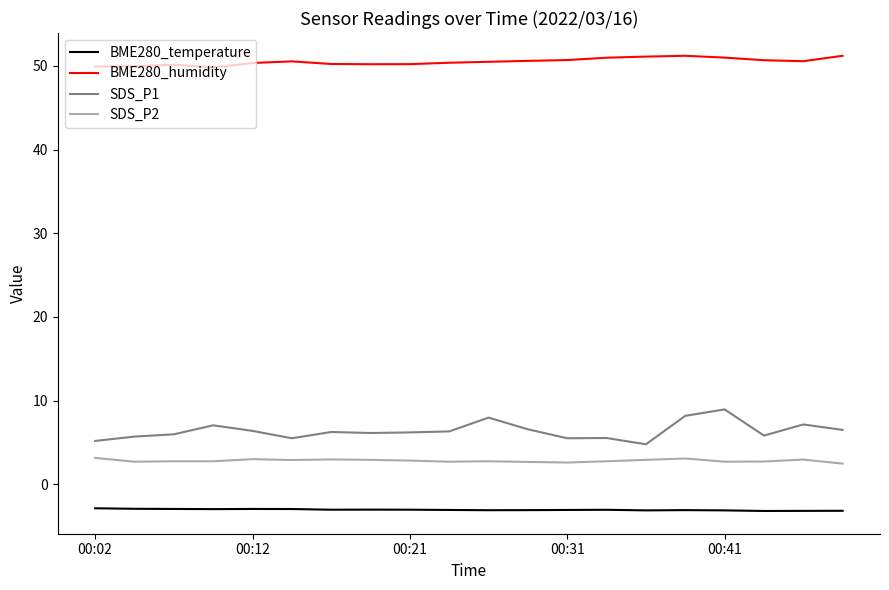

What is the minimum value shown in the chart?

-3.2